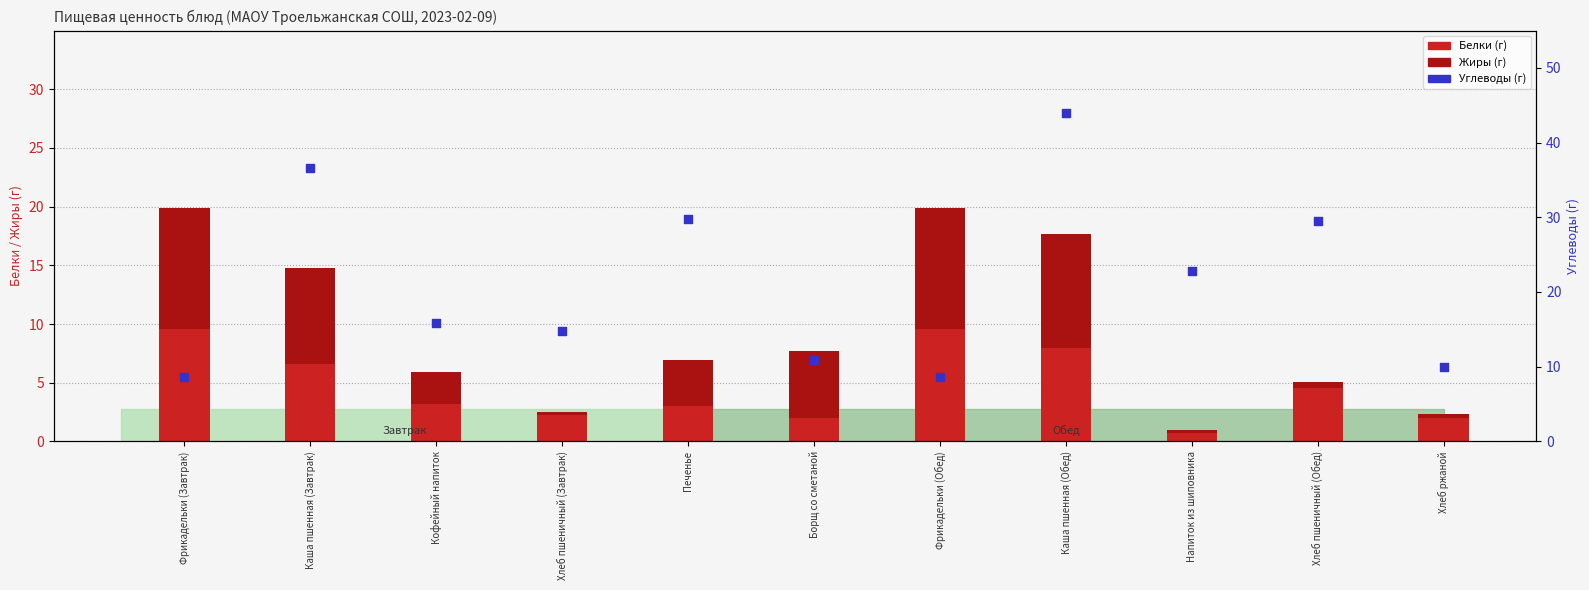

Which series has the largest Y range (max minus min)?

Углеводы